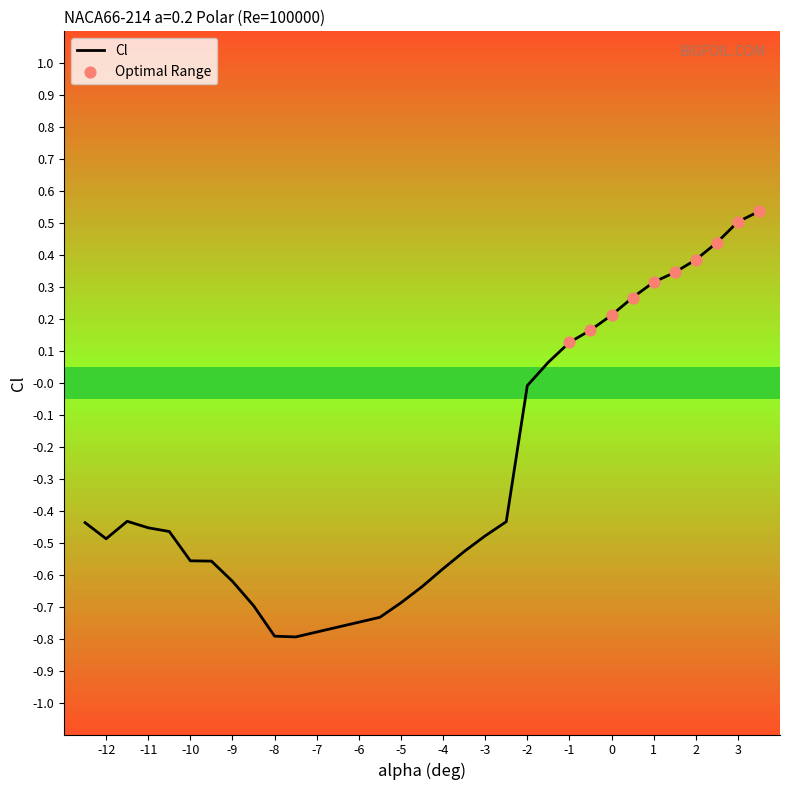

What is the difference between the maximum and minimum values?

1.3